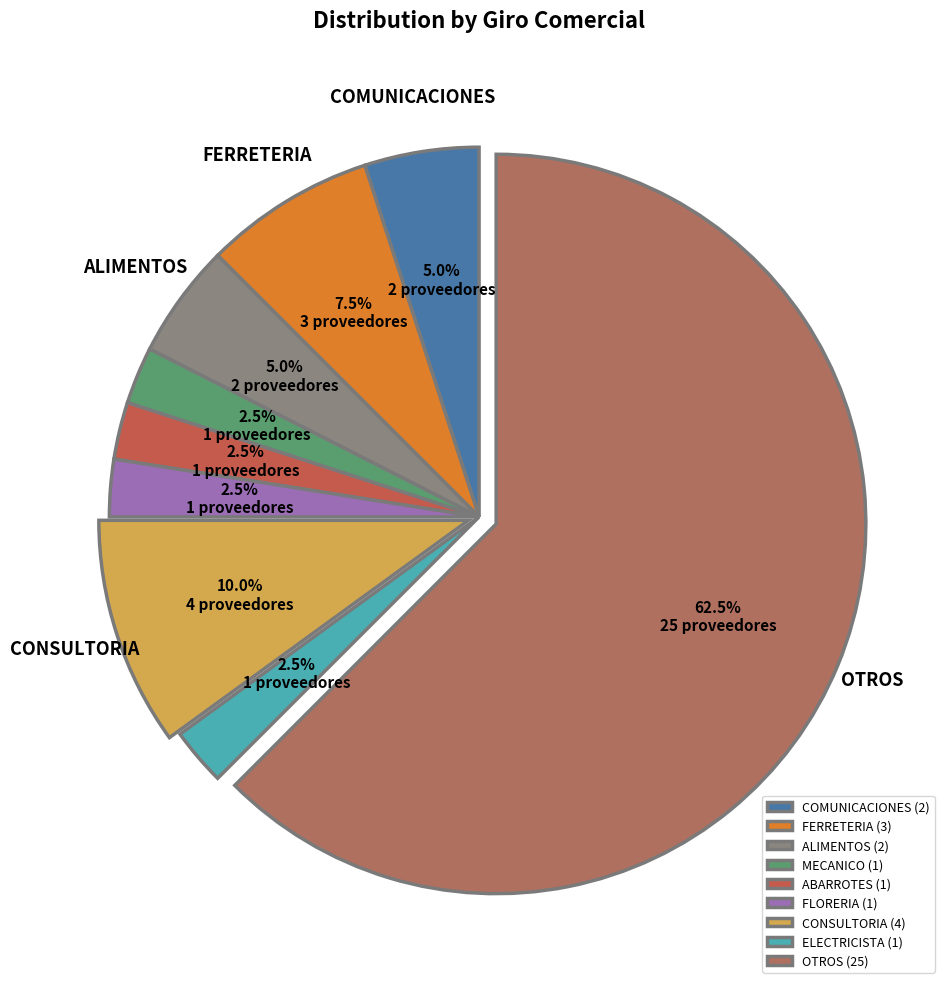

Between OTROS and MECANICO, which is larger?

OTROS